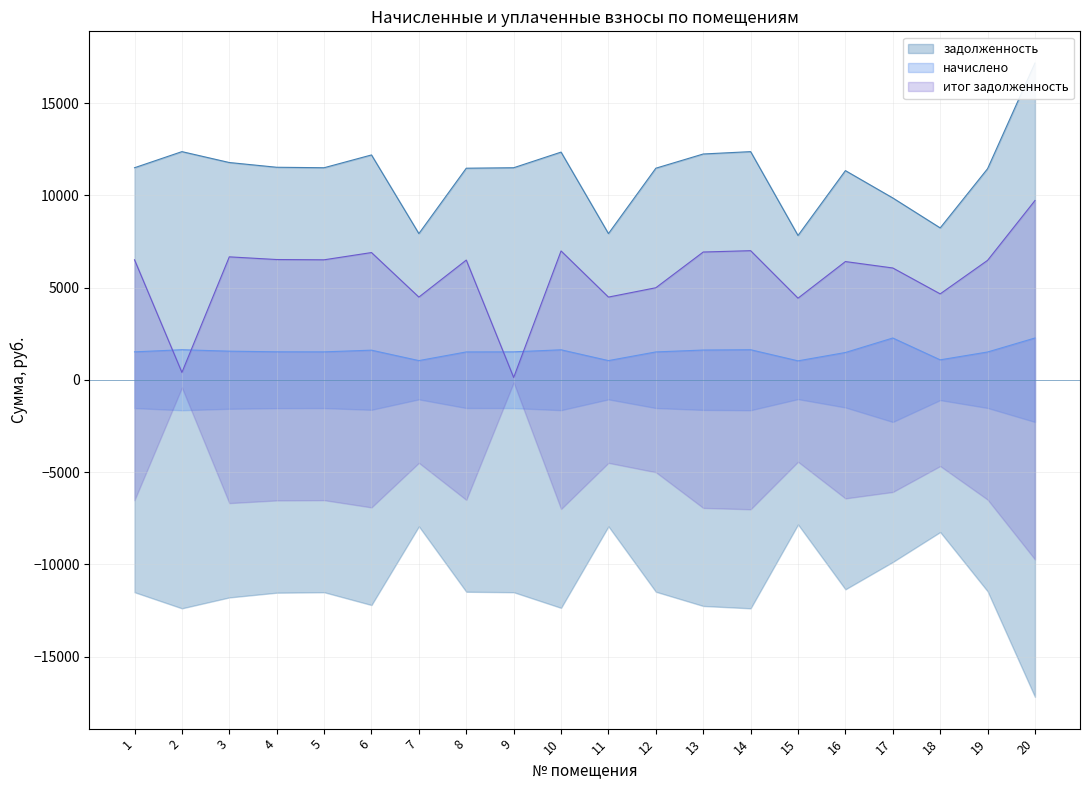

Where does the задолженность series first go above 11504?

1